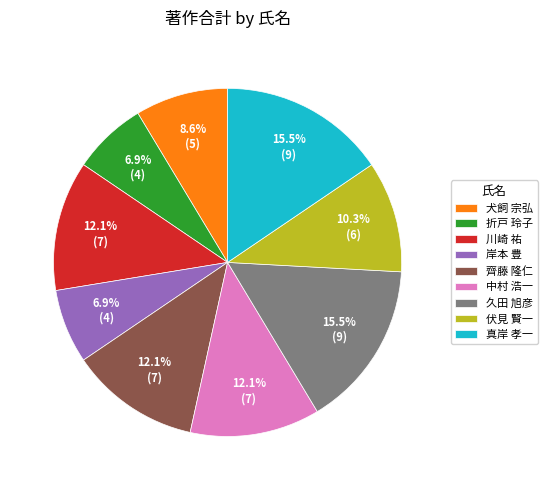

True or false: 川崎 祐 accounts for 12% of the total.

True